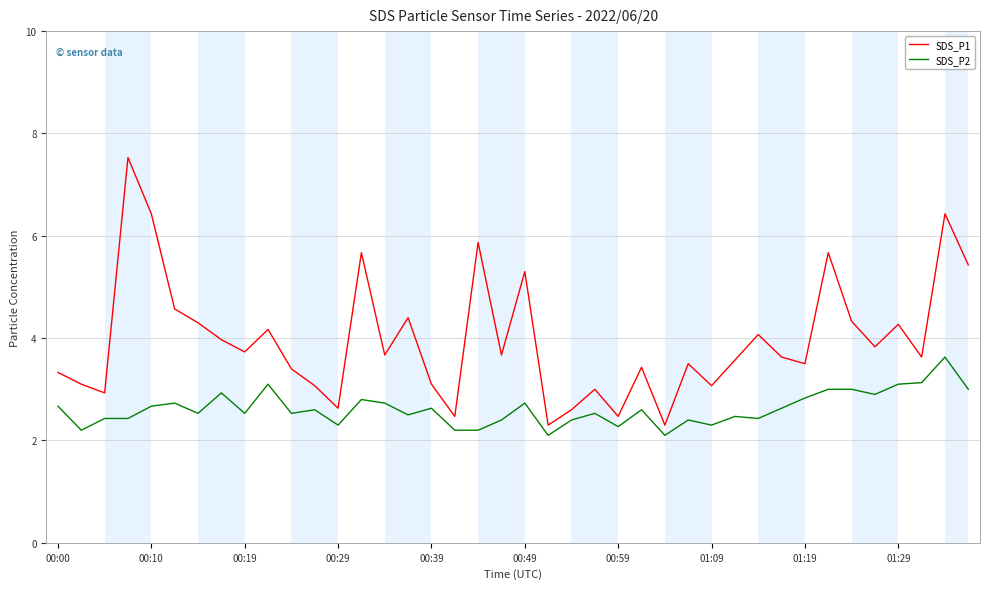

Which series has the largest total across all categories?

SDS_P1